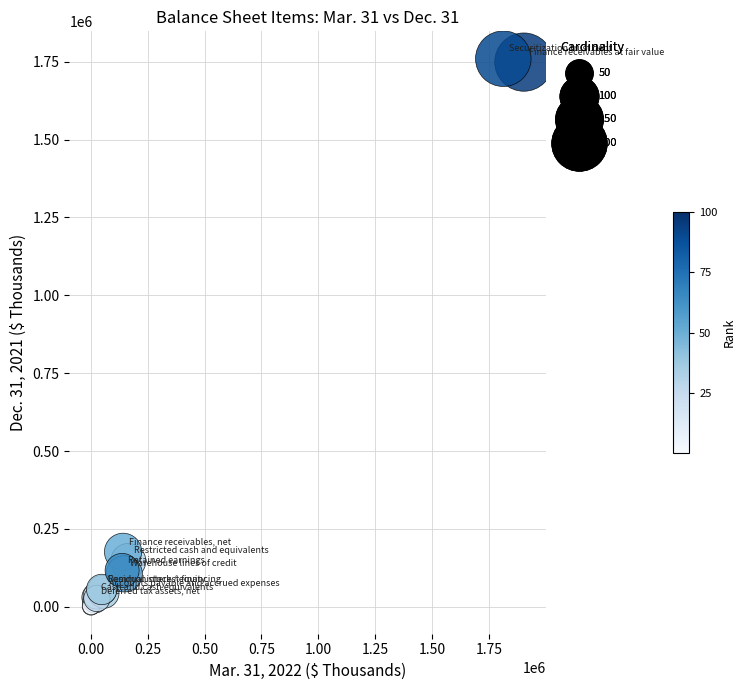

What Y value in the scatter plot is closest to 880550?

176184